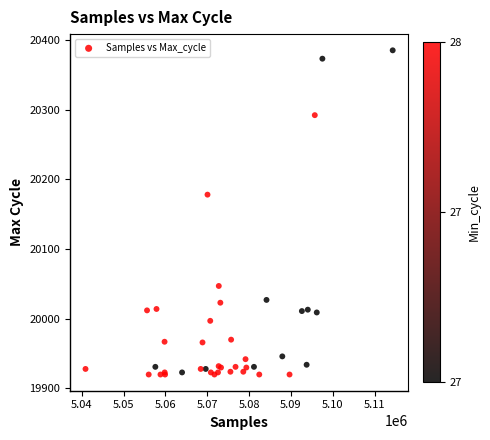

What Y value in the scatter plot is closest to 20152?

20178